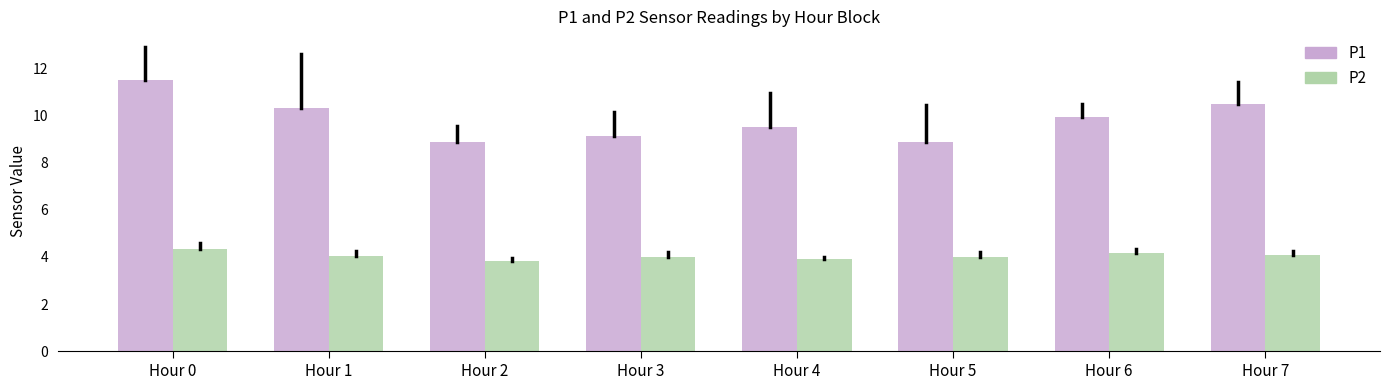

Reading left to right, transcribe all the data shown in this chart.

P1: 11.5	10.3	8.9	9.1	9.5	8.9	9.9	10.5
P2: 4.3	4.0	3.8	4.0	3.9	4.0	4.2	4.1